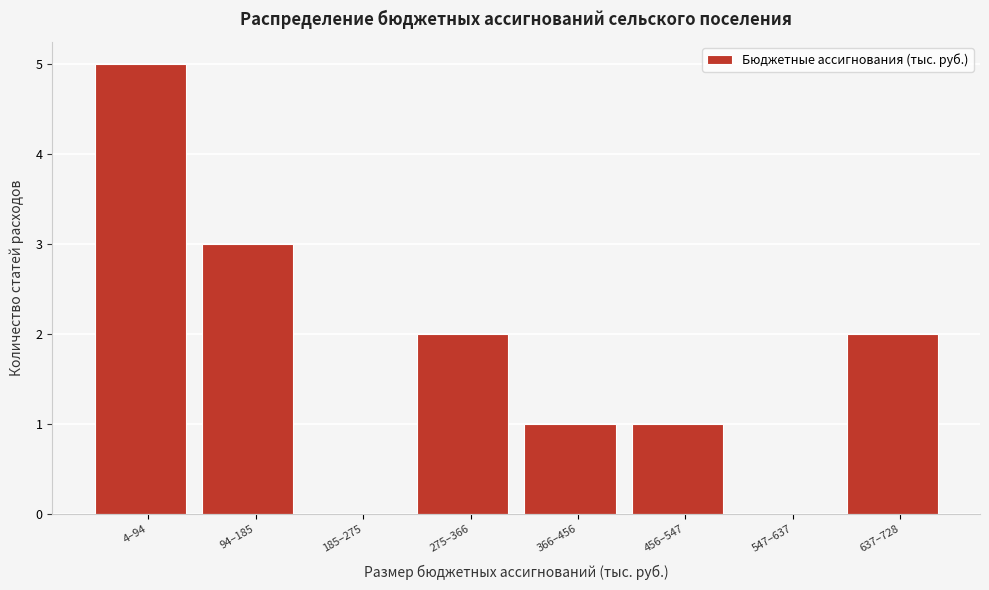

Reading right to left, extract all data points from this chart.

637–728=2	547–637=0	456–547=1	366–456=1	275–366=2	185–275=0	94–185=3	4–94=5